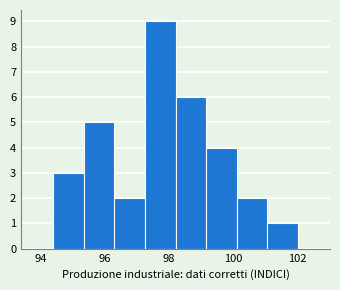

Over which range of the x-axis is the bar tallest?

97.25 to 98.20